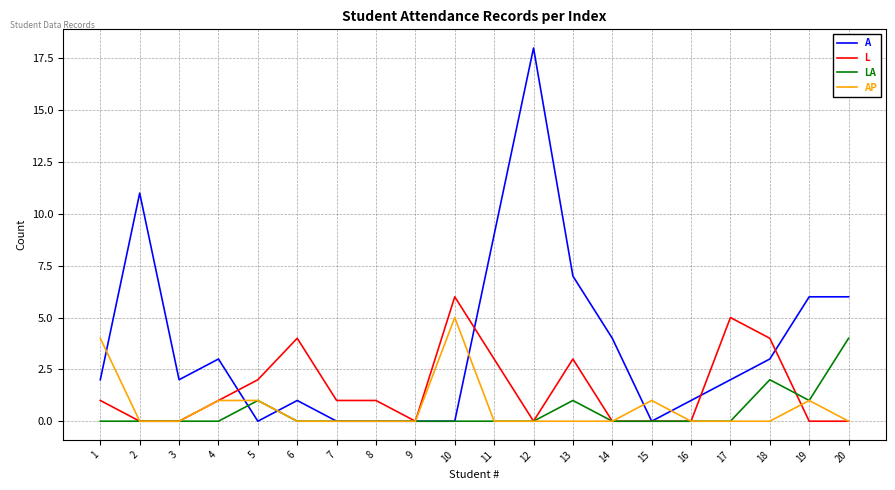

Is it true that A equals 3 at 20?

False